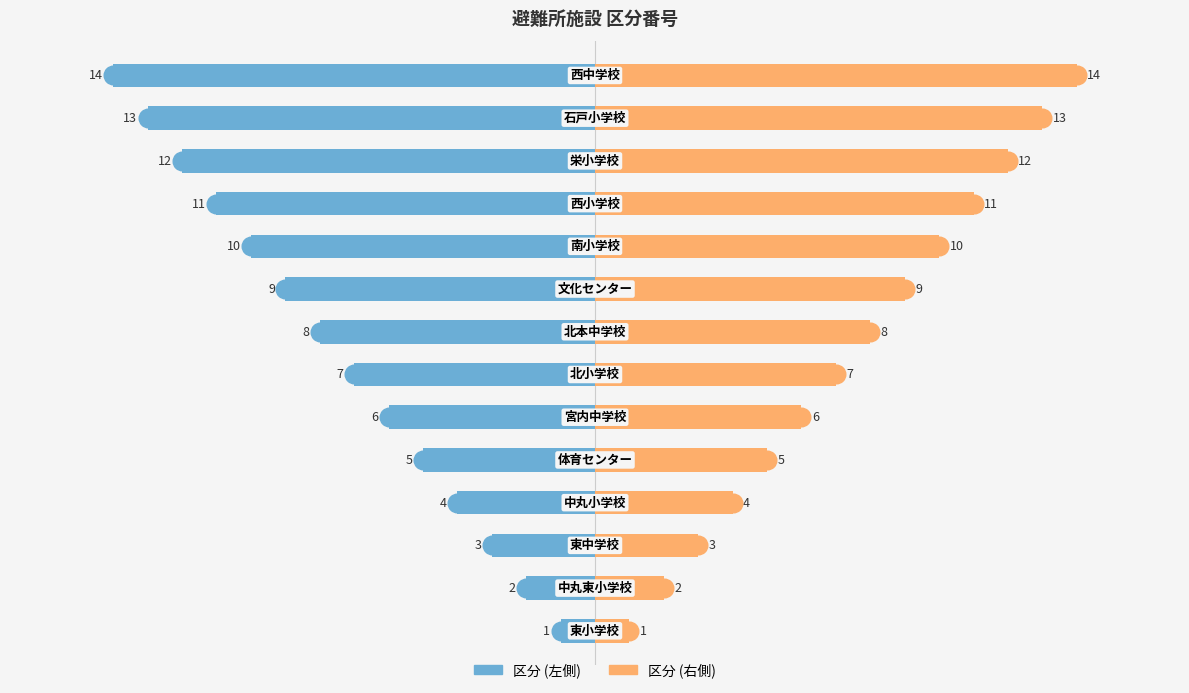

Which series has the largest total across all categories?

区分 (右)